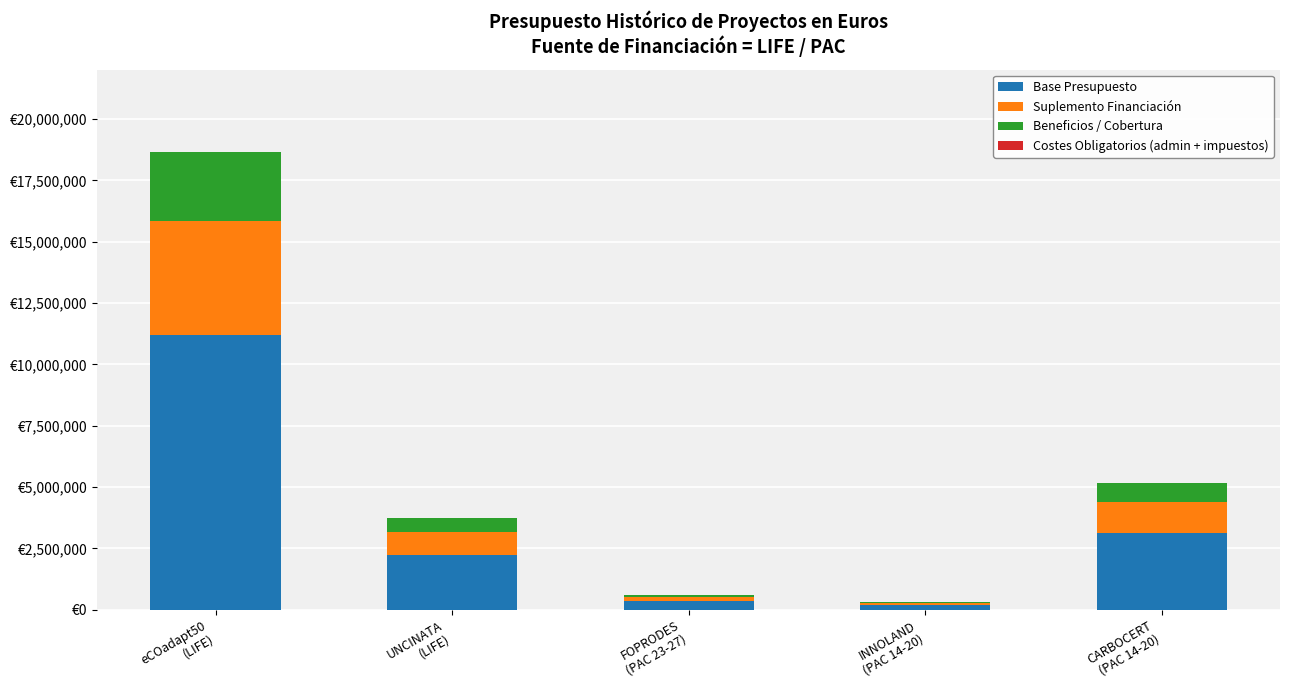

What position from the right is INNOLAND
(PAC 14-20)?

2